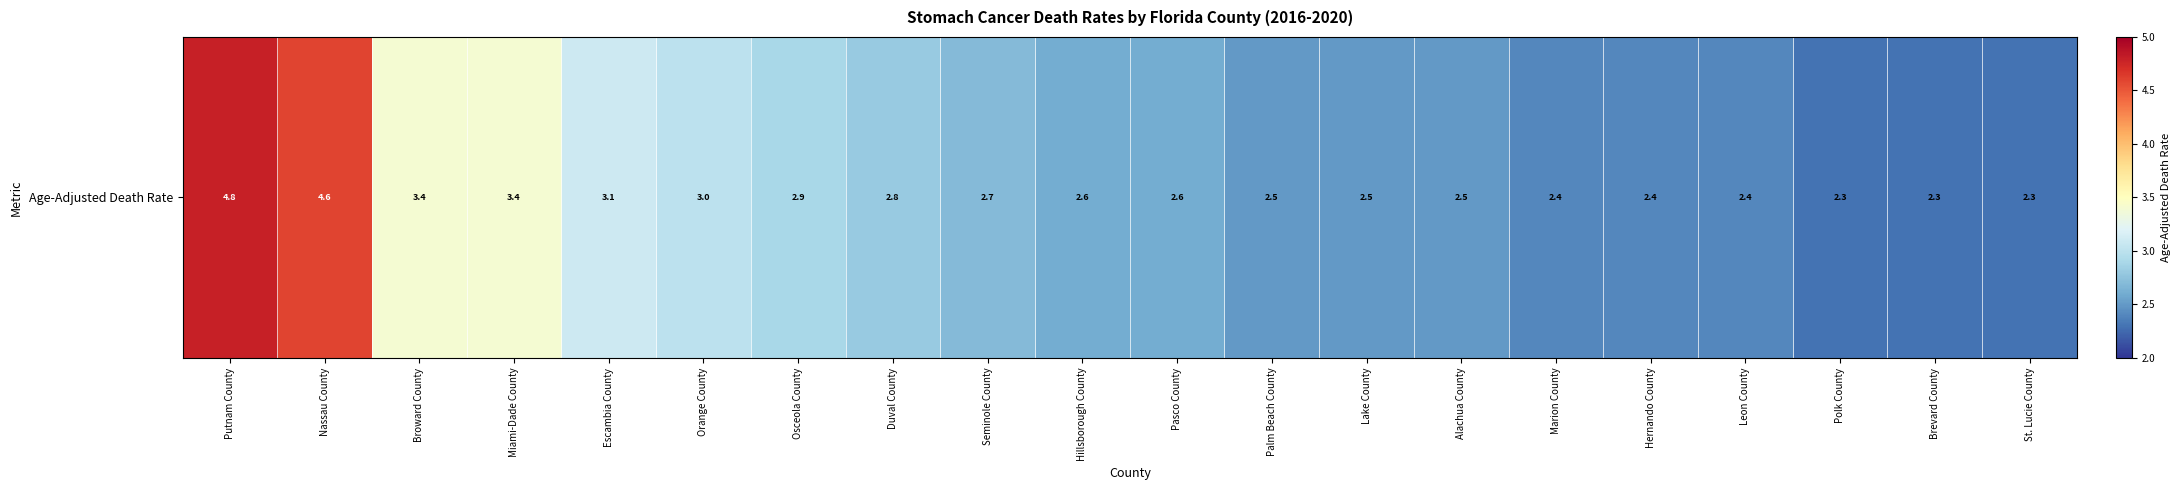

What is the difference between the maximum and minimum values?

2.5